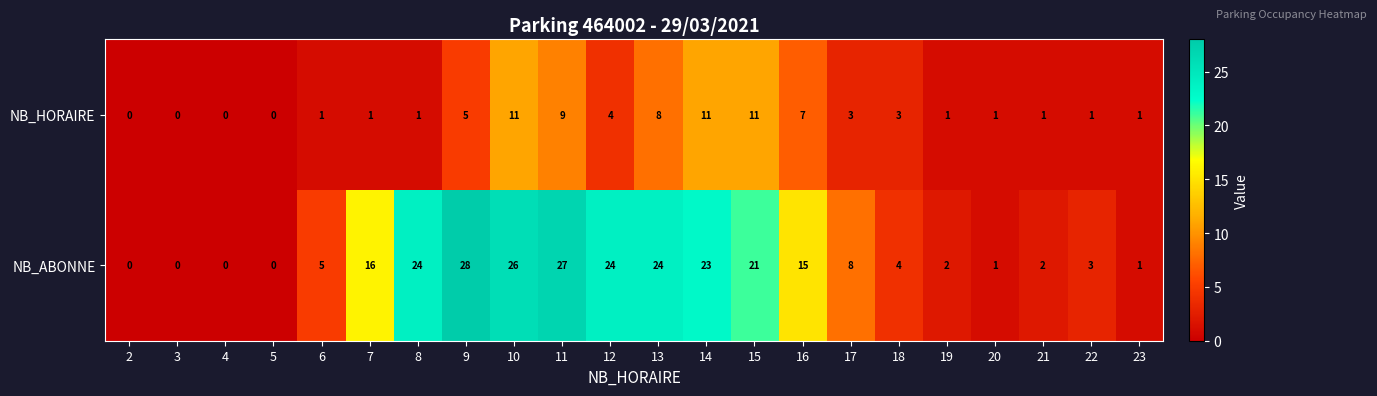

What is the difference between the NB_ABONNE values at 11 and 23?

26